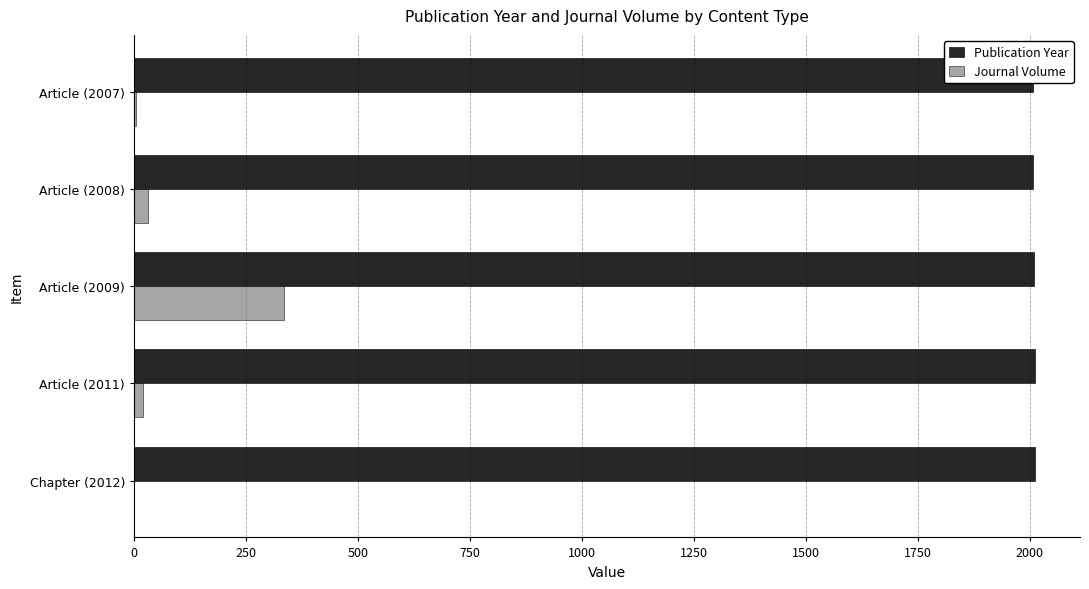

List the series in order of their peak value, highest first.

Publication Year, Journal Volume